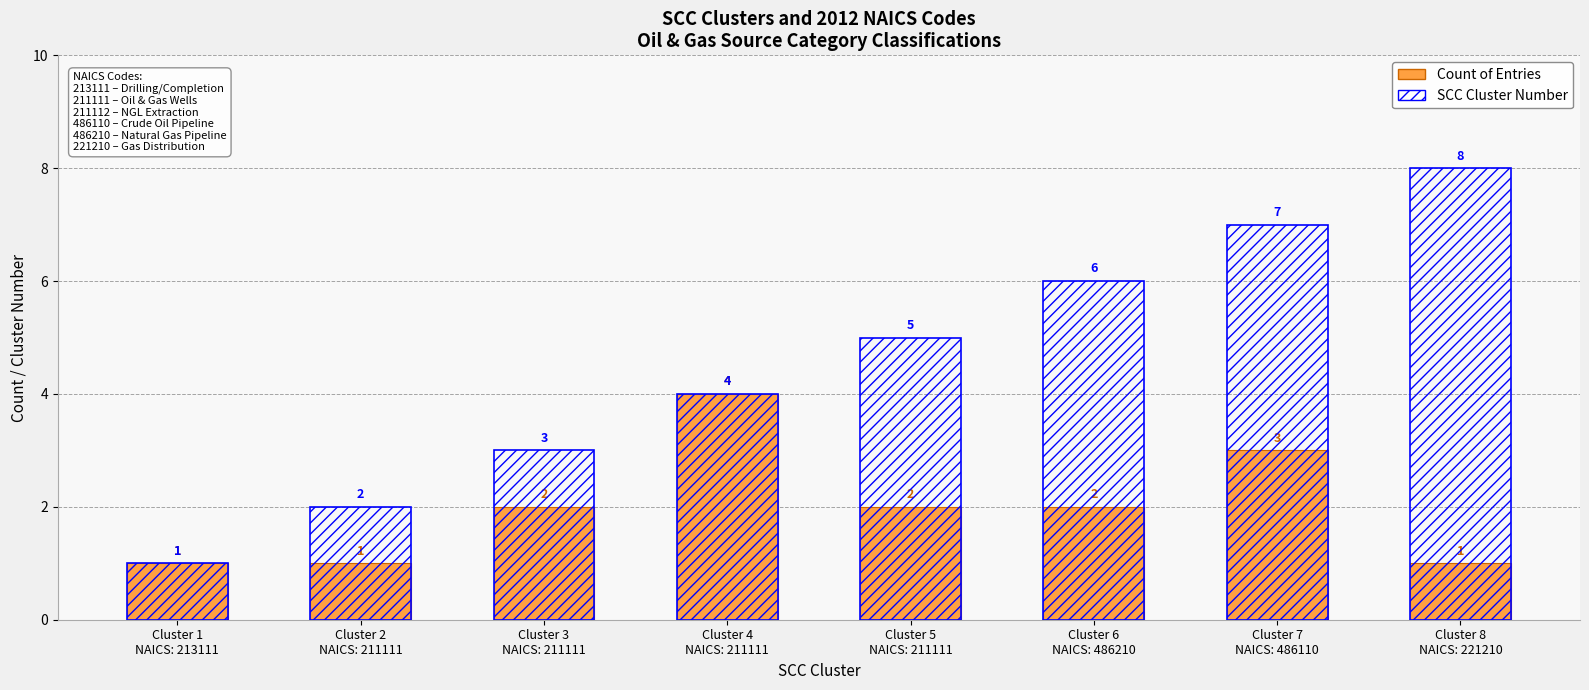

What are all the series names shown in the legend?

Count of Entries, SCC Cluster Number